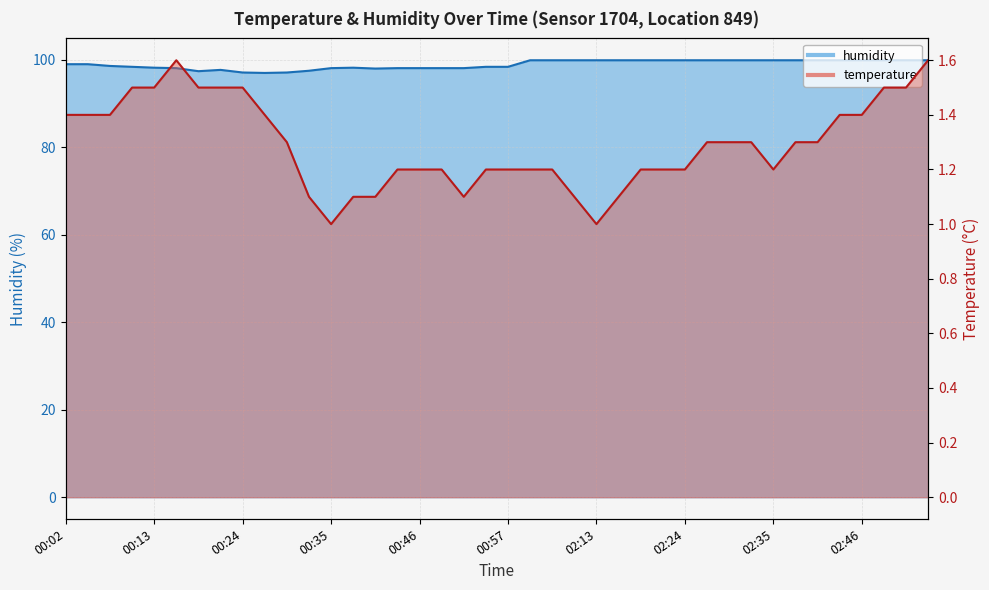

Where does the humidity series first go above 99?

02:05